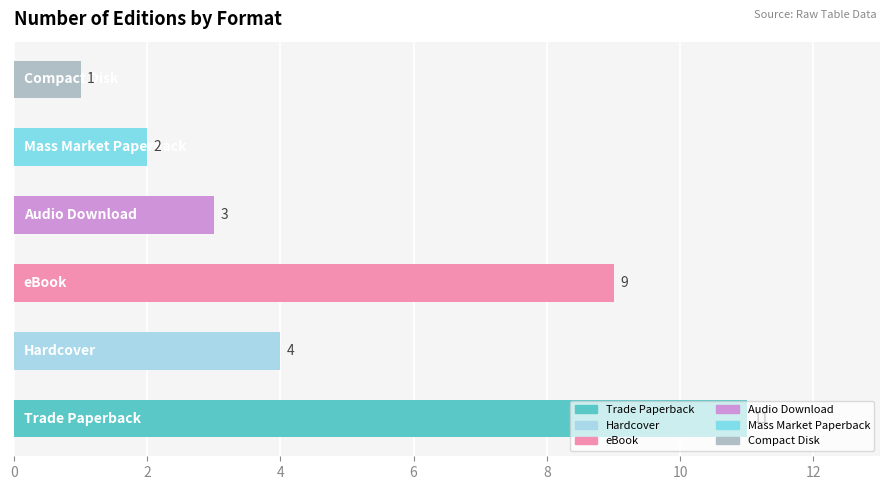

How many values are between 2 and 9?

4